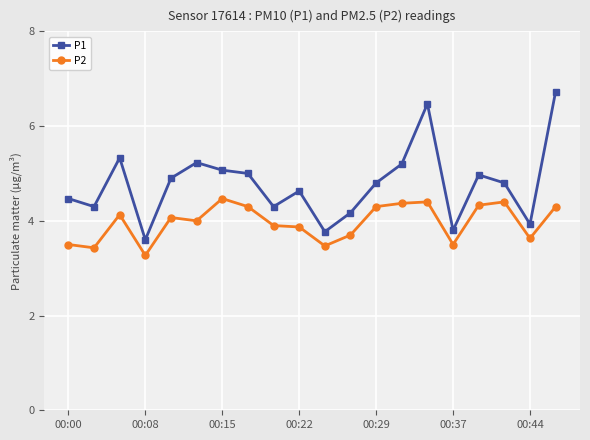

What is the difference between the maximum and minimum values in the P1 series?

3.1